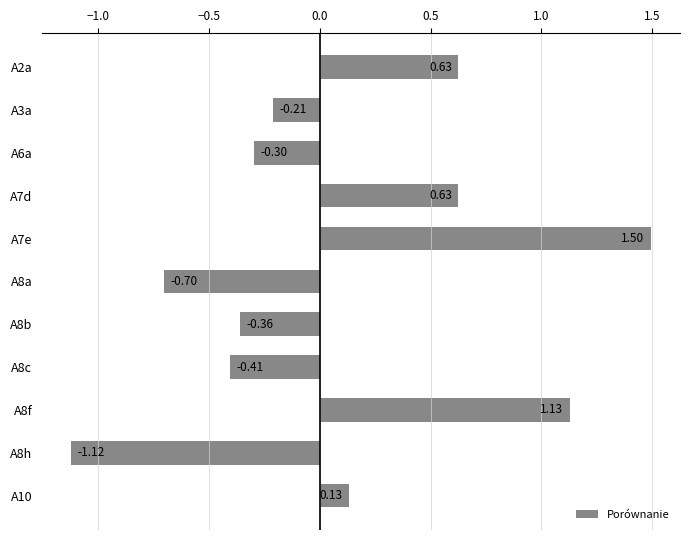

Which has a higher value, A8c or A3a?

A3a